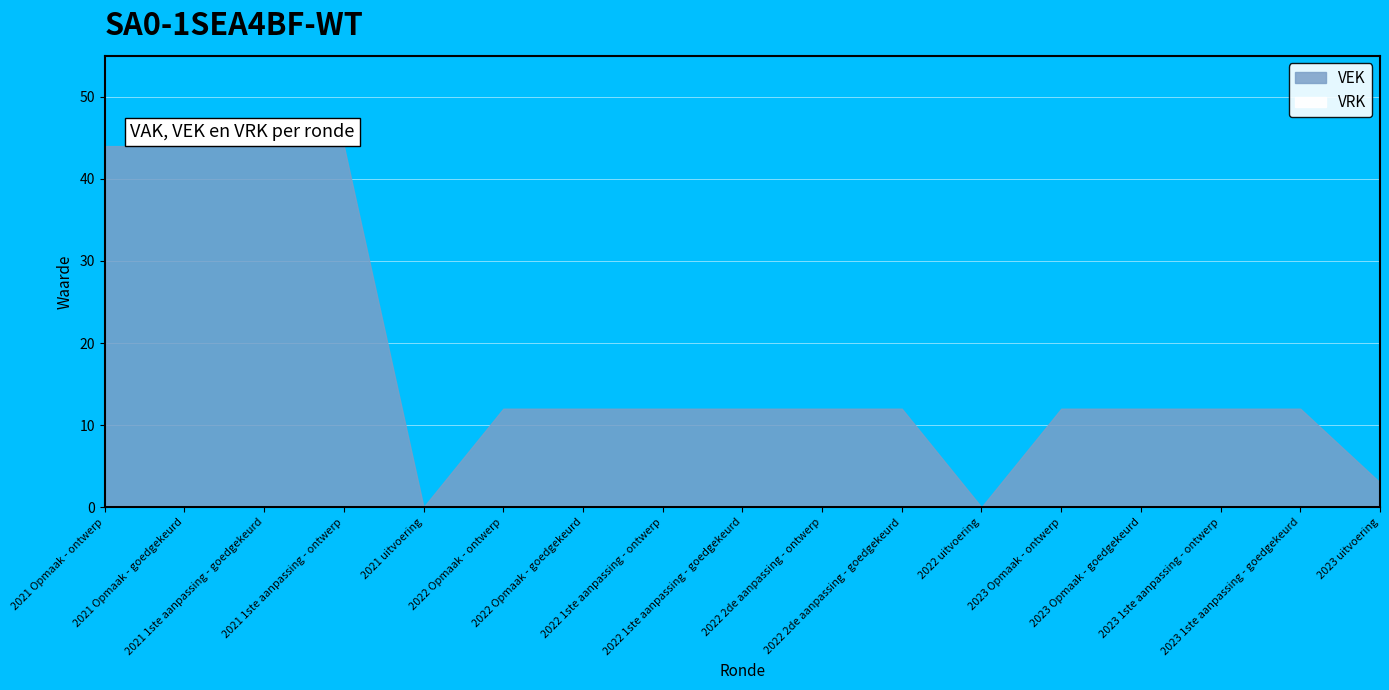

Rank the categories by value from highest to lowest.

2021 Opmaak - ontwerp, 2021 Opmaak - goedgekeurd, 2021 1ste aanpassing - goedgekeurd, 2021 1ste aanpassing - ontwerp, 2022 Opmaak - ontwerp, 2022 Opmaak - goedgekeurd, 2022 1ste aanpassing - ontwerp, 2022 1ste aanpassing - goedgekeurd, 2022 2de aanpassing - ontwerp, 2022 2de aanpassing - goedgekeurd, 2023 Opmaak - ontwerp, 2023 Opmaak - goedgekeurd, 2023 1ste aanpassing - ontwerp, 2023 1ste aanpassing - goedgekeurd, 2023 uitvoering, 2021 uitvoering, 2022 uitvoering